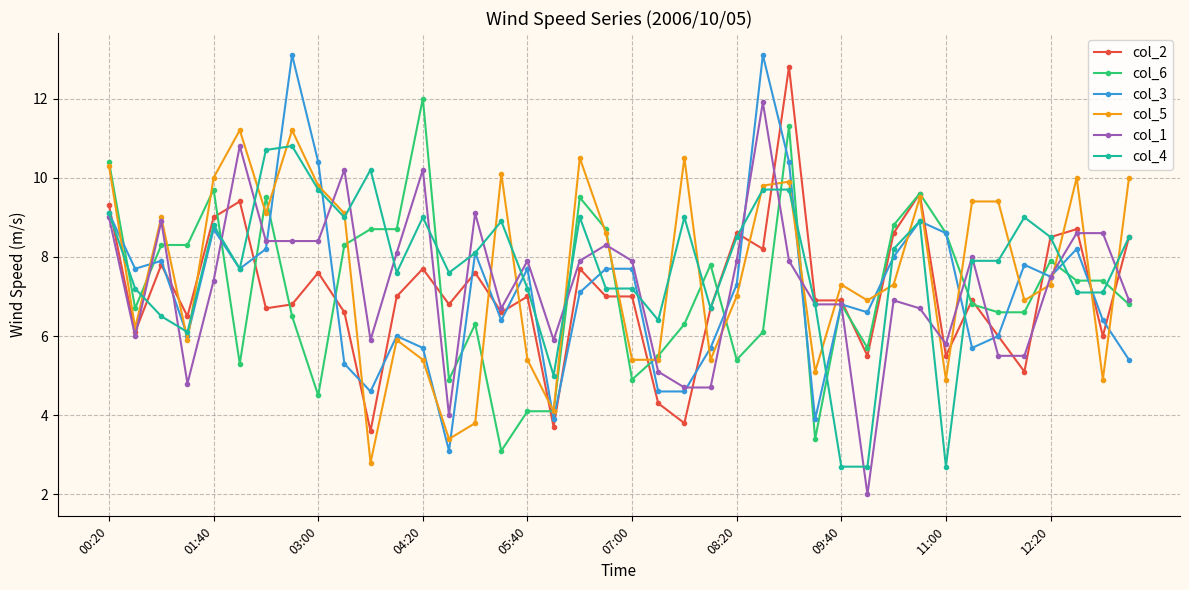

True or false: col_2 has more than 1 interior local peaks.

True